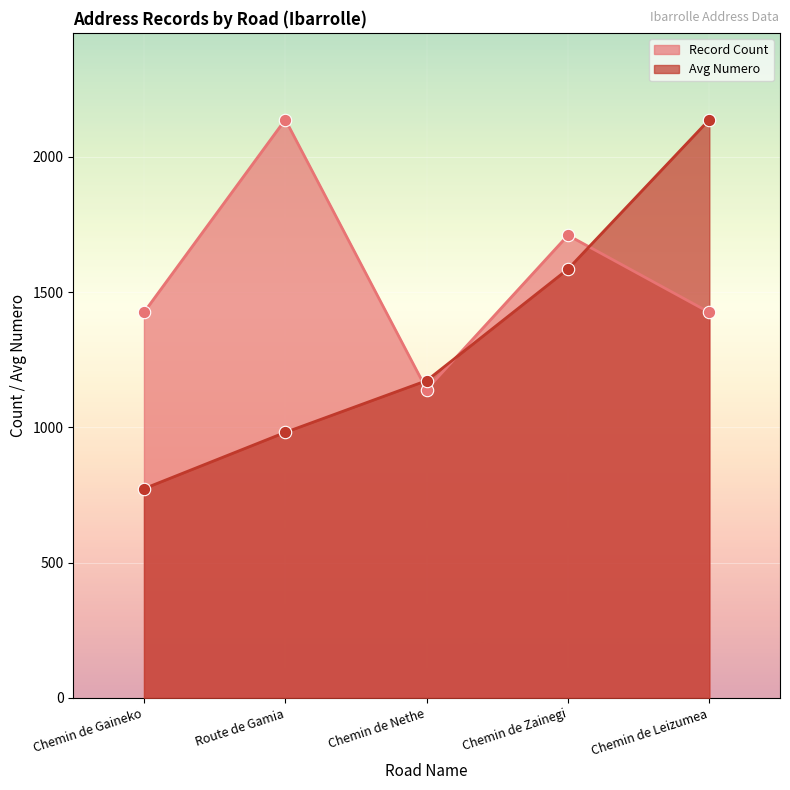

Which series has the widest spread of Y values?

Avg Numero